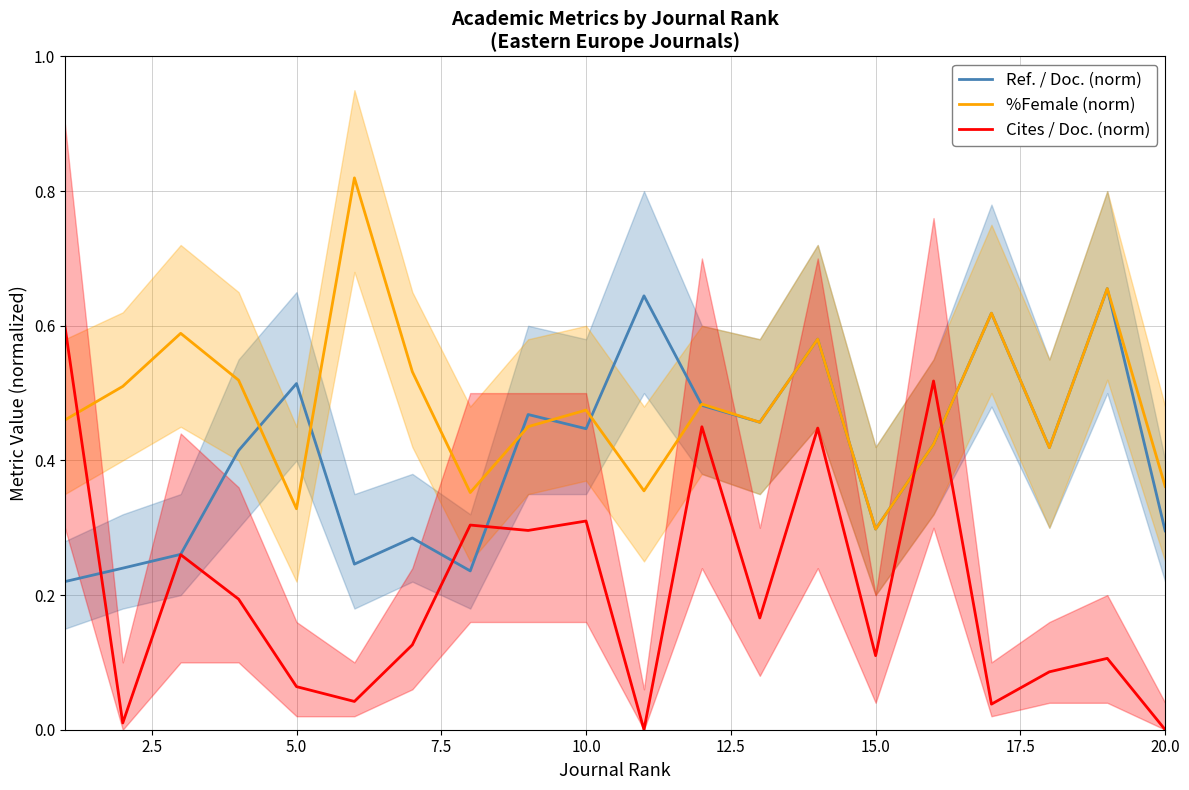

What is the maximum value shown in the chart?

0.8